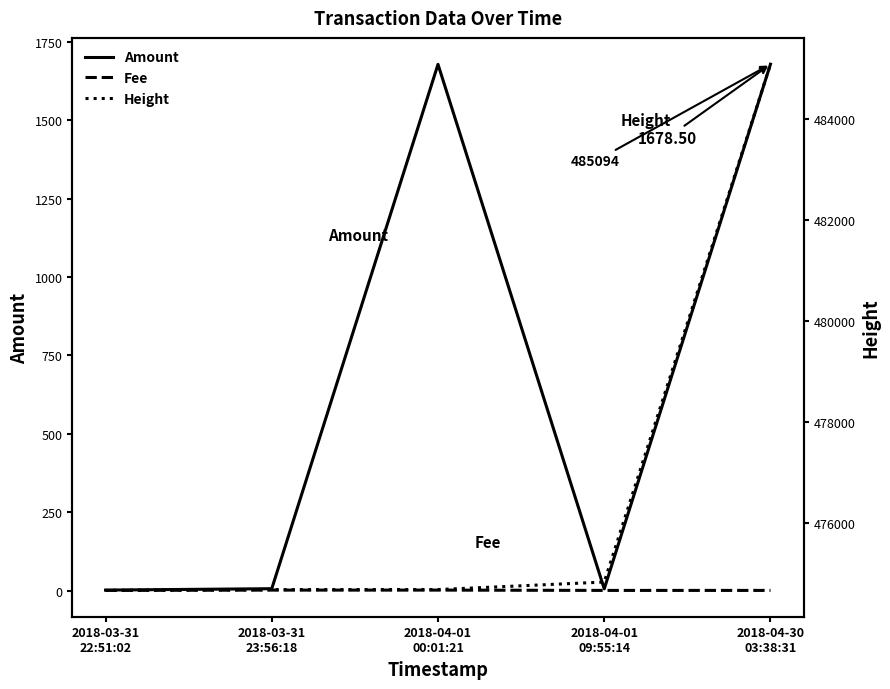

What is the sum of the Amount values at 2018-04-30
03:38:31 and 2018-04-01
09:55:14?

1684.5